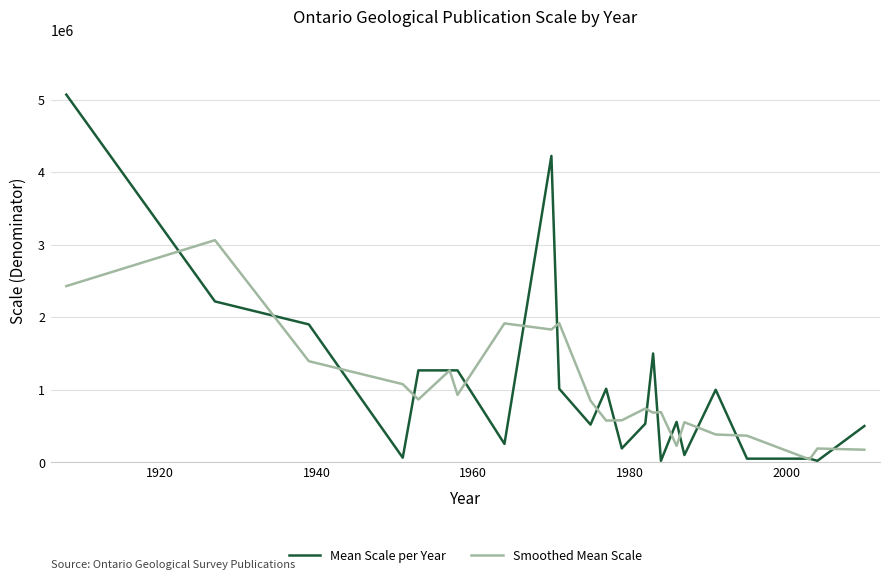

What is the maximum value shown in the chart?

5068800.0